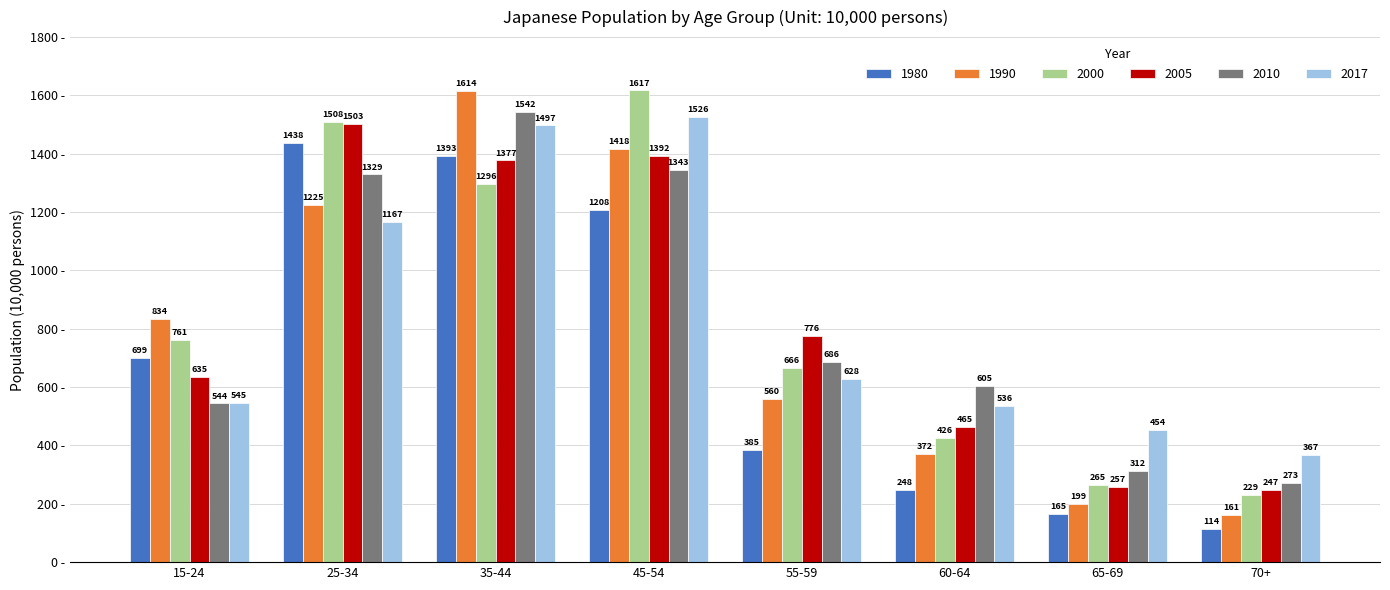

Reading right to left, transcribe all the data shown in this chart.

1980: 114	165	248	385	1208	1393	1438	699
1990: 161	199	372	560	1418	1614	1225	834
2000: 229	265	426	666	1617	1296	1508	761
2005: 247	257	465	776	1392	1377	1503	635
2010: 273	312	605	686	1343	1542	1329	544
2017: 367	454	536	628	1526	1497	1167	545